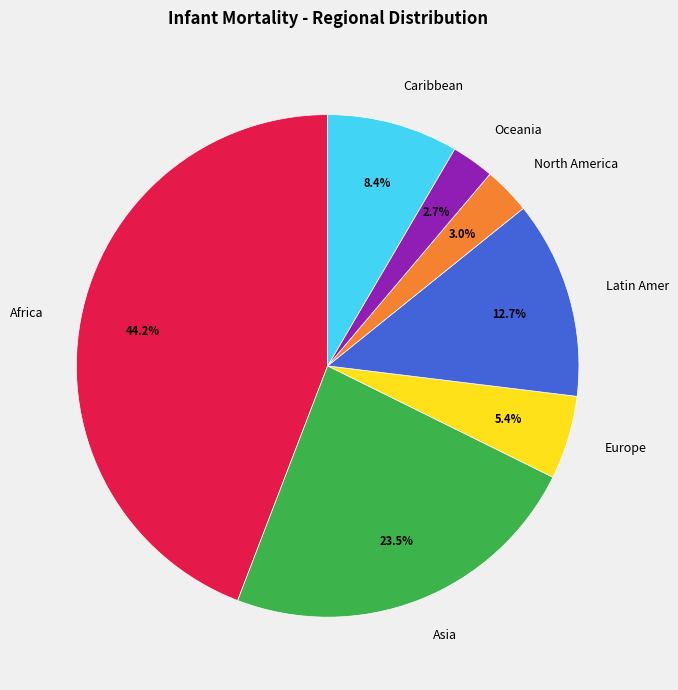

Is it true that North America is 16% of the pie?

False